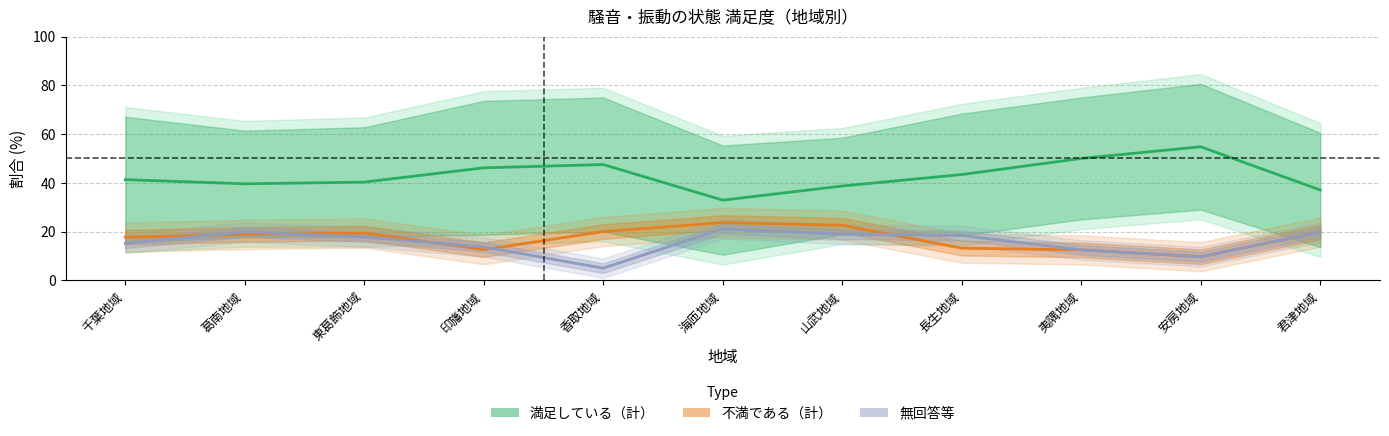

True or false: 無回答等 and 満足している（計） intersect in this chart.

False